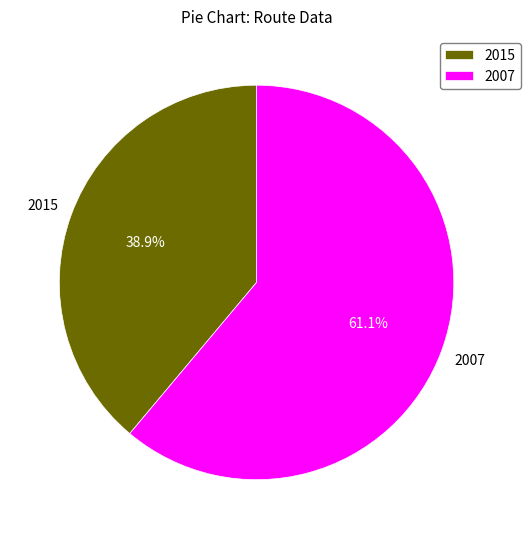

To the nearest percent, what is the difference between the 2015 and 2007 slice percentages?

22%